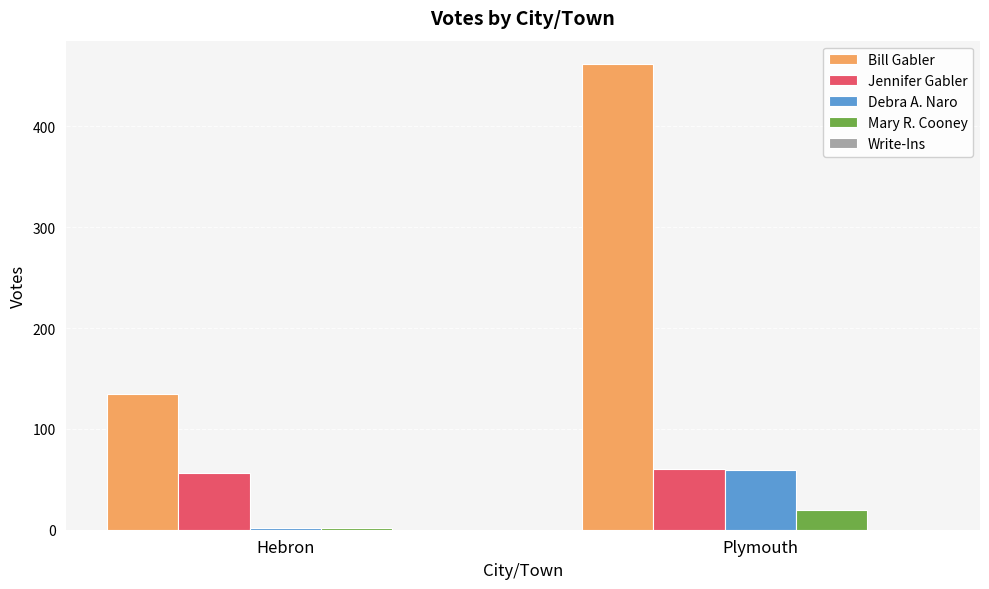

The value of Jennifer Gabler at Plymouth is 86. True or false?

False